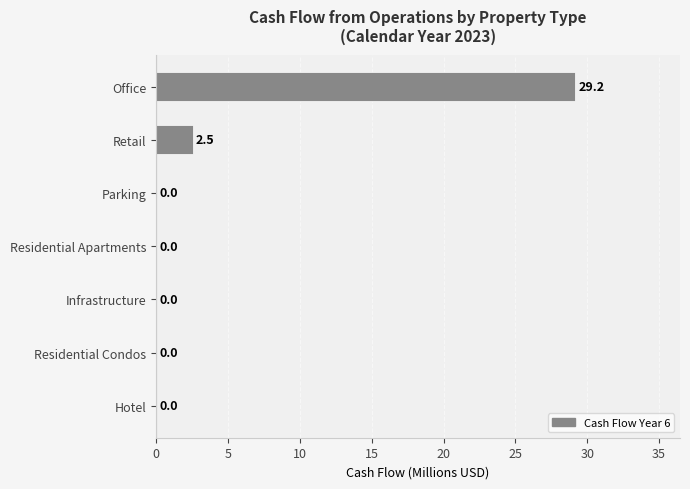

Which label corresponds to the largest value in the chart?

Office